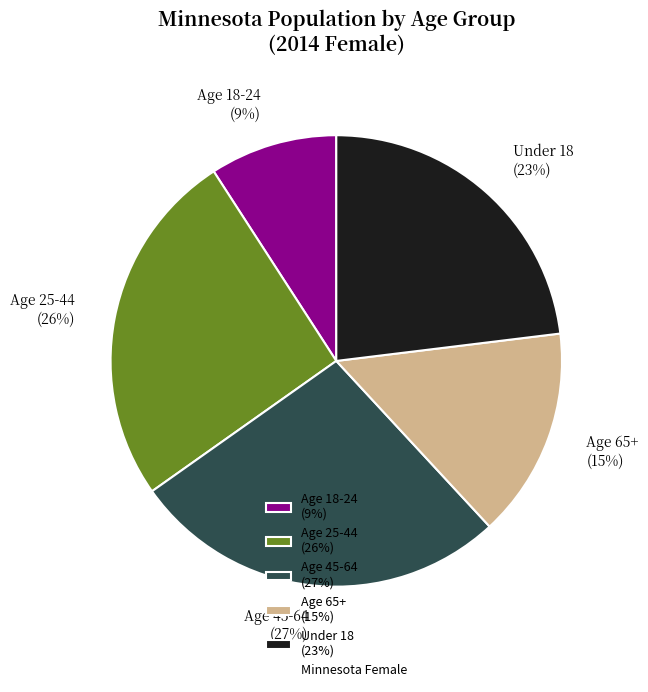

The Age 45-64 slice represents 34% of the pie. True or false?

False